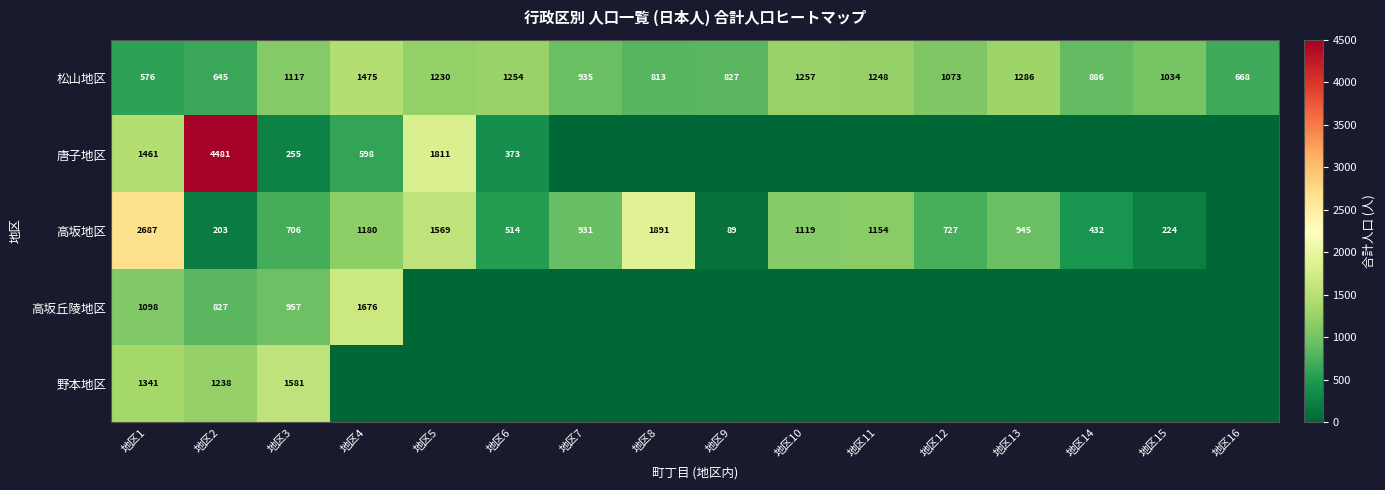

Which has a higher value, 地区13 or 地区15?

地区13